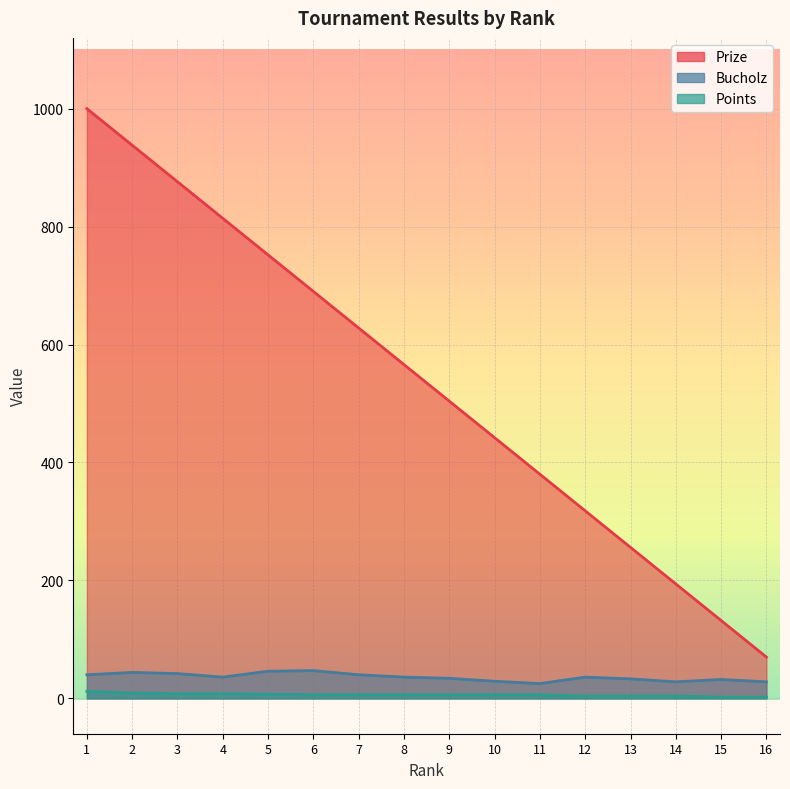

How many lines are shown in the chart?

3